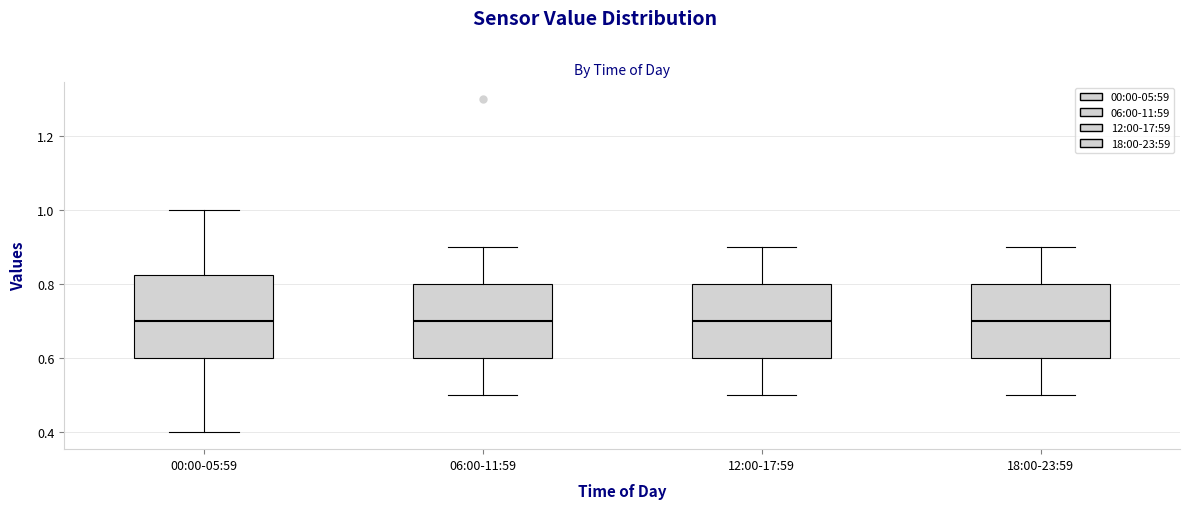

Where is the lower edge of the box for 12:00-17:59 on the y-axis? The values are not printed on the chart, so give them approximately, as read against the axis.

0.60